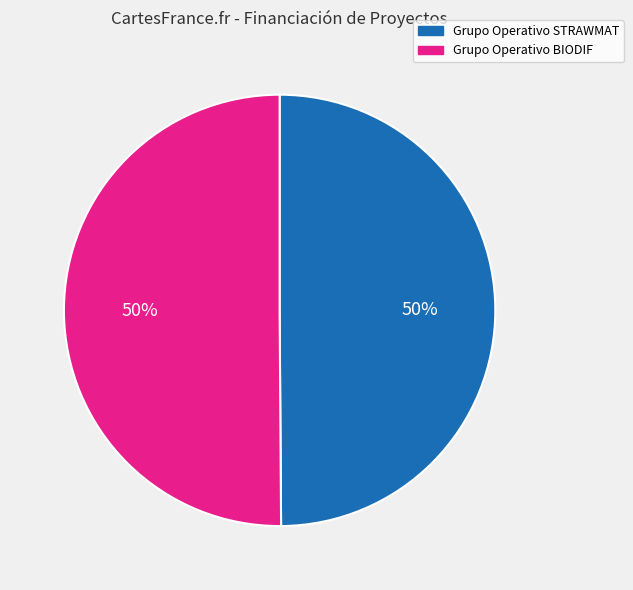

Count the number of slices in the pie.

2